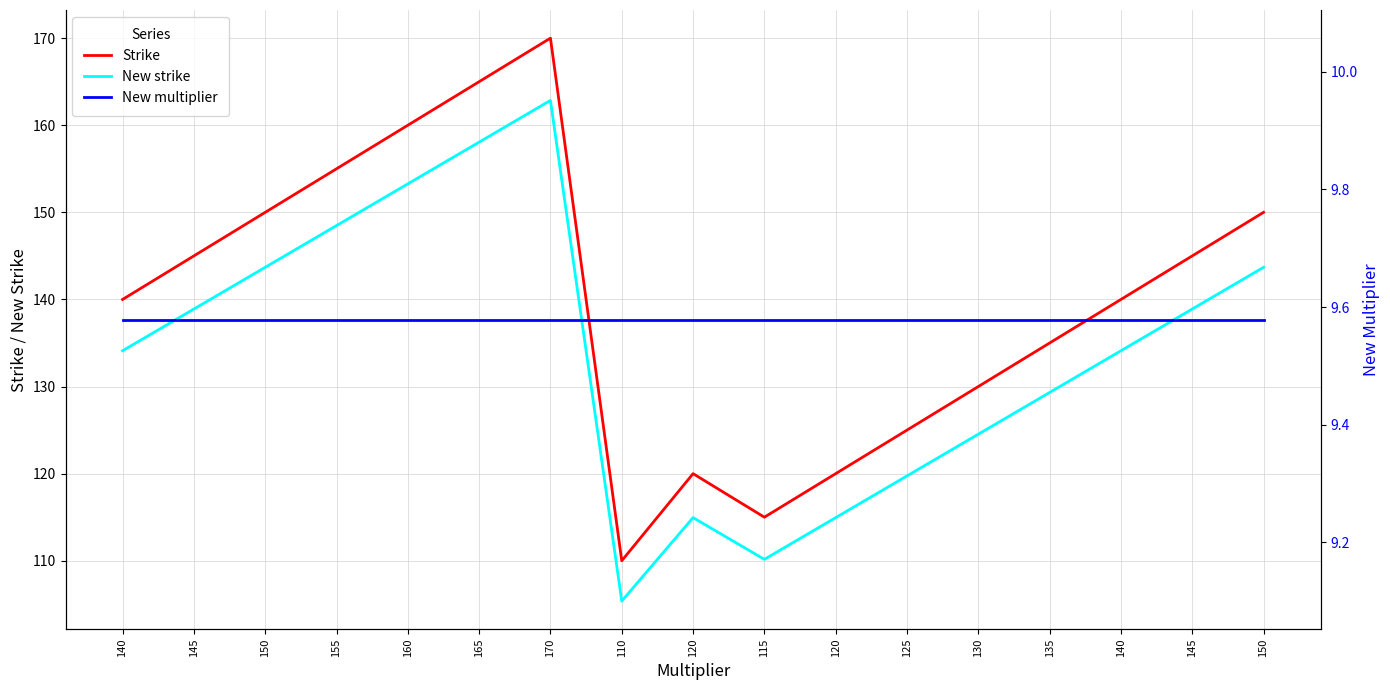

What is the smallest value displayed?

9.6